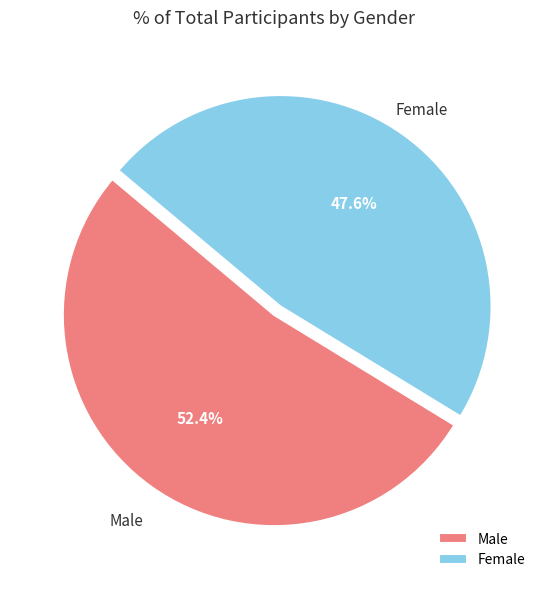

Does Male represent more than half of the total?

Yes